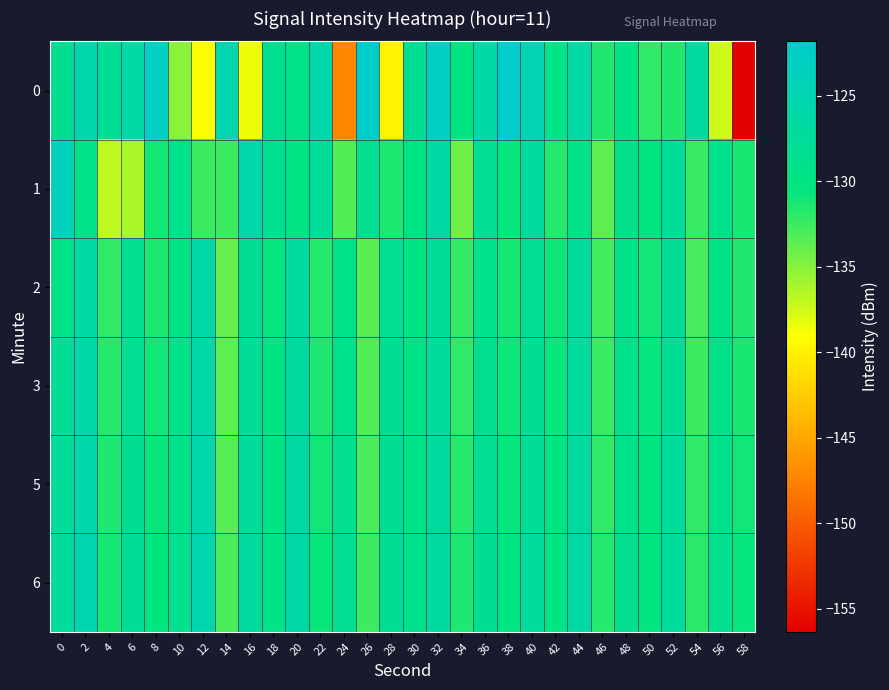

What is the spread (max minus min) of values at 4?

8.7